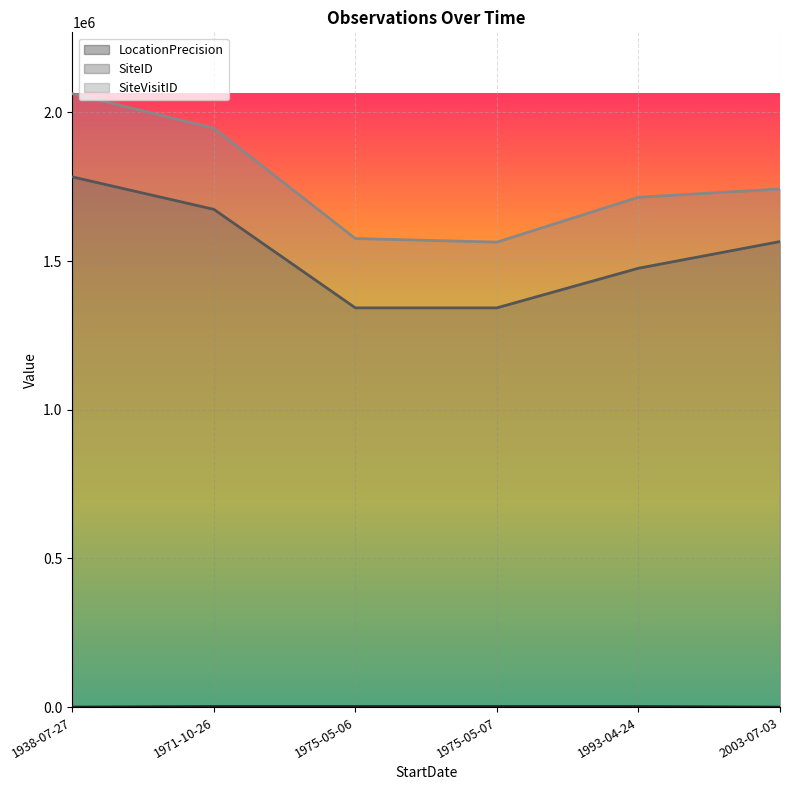

Which has a higher value, 1993-04-24 or 2003-07-03?

1993-04-24